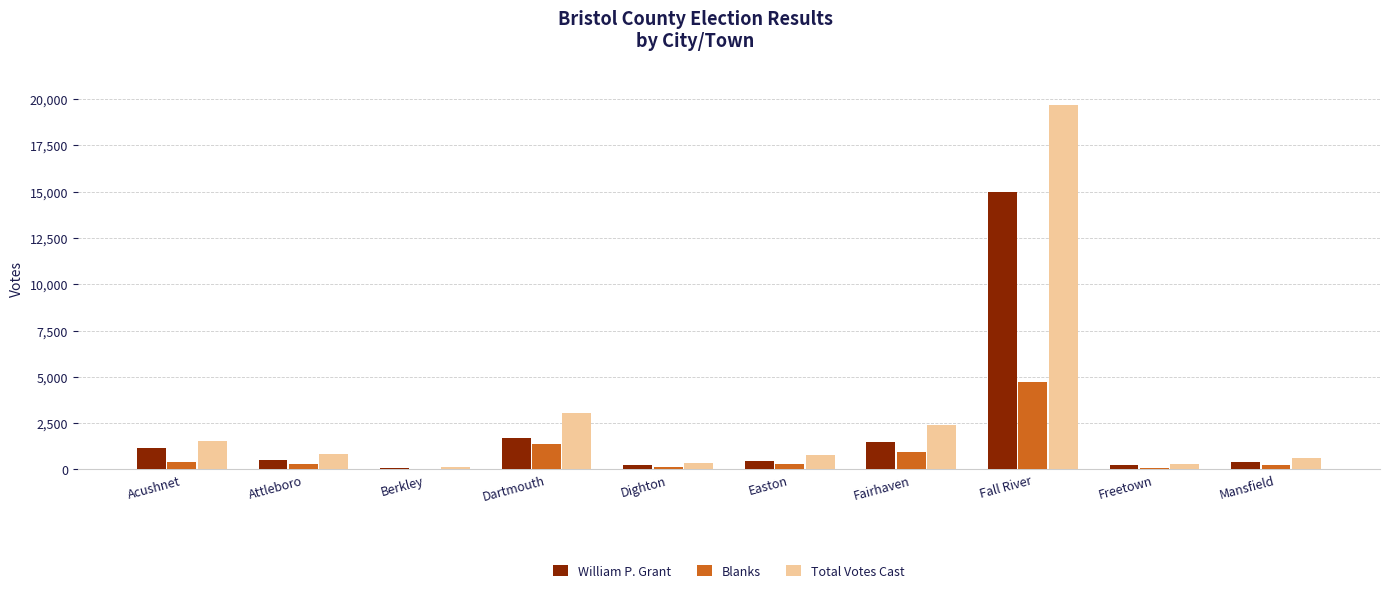

Which series has the largest total across all categories?

Total Votes Cast